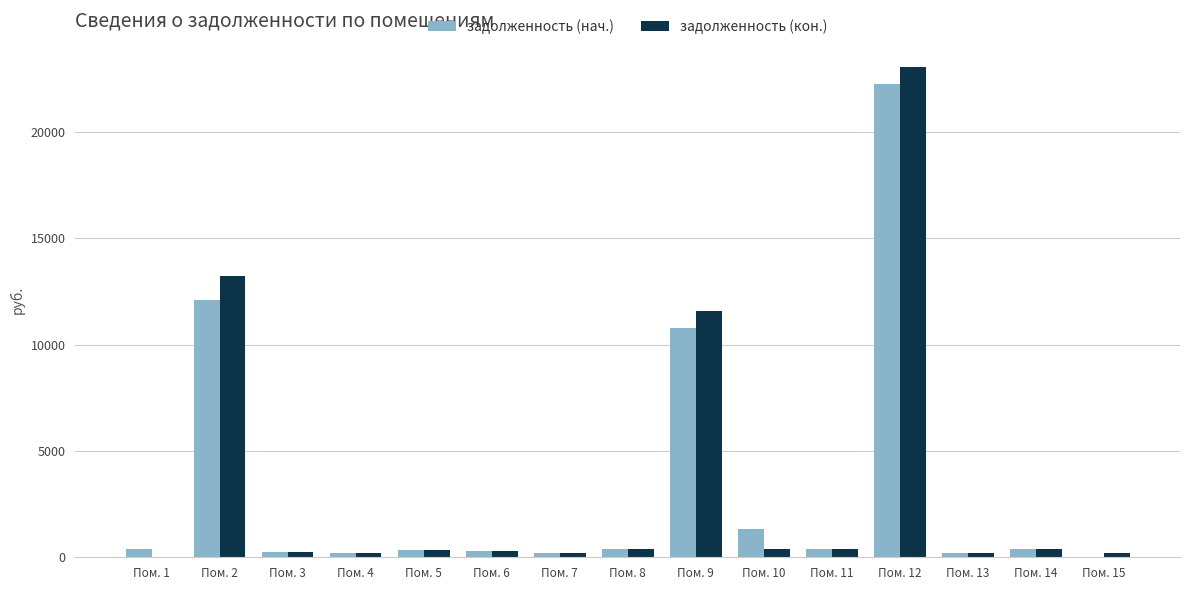

What is the maximum value for задолженность (нач.)?

22242.7